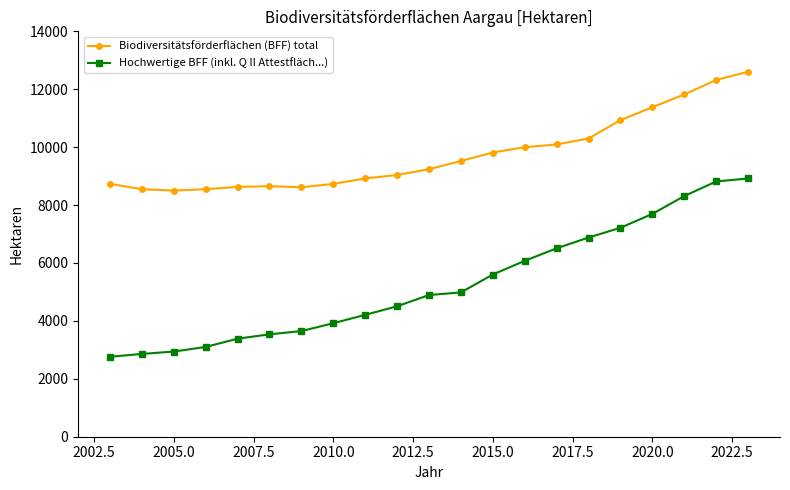

What is the maximum value shown in the chart?

12604